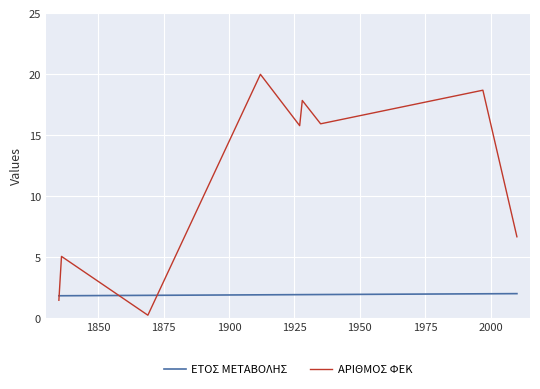

What is the highest value of the ΑΡΙΘΜΟΣ ΦΕΚ series?

20.0